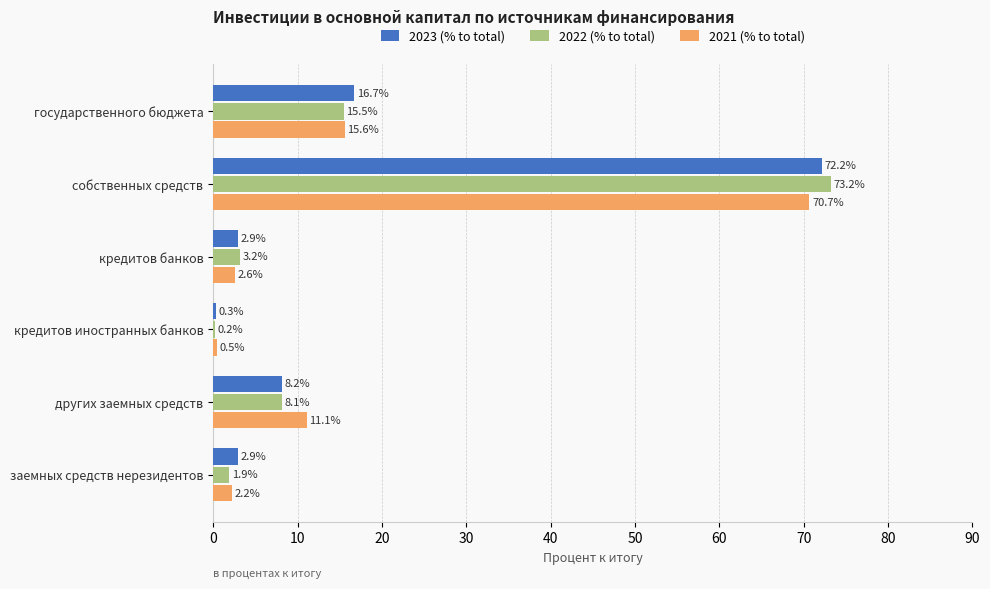

Is it true that 2023 (% to total) equals 116.1 at собственных средств?

False